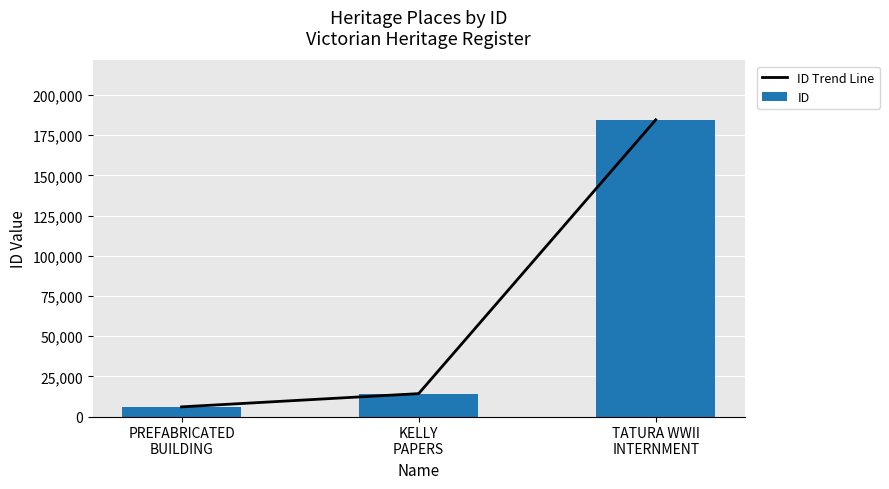

At which category is the sum across all series the highest?

TATURA WWII
INTERNMENT